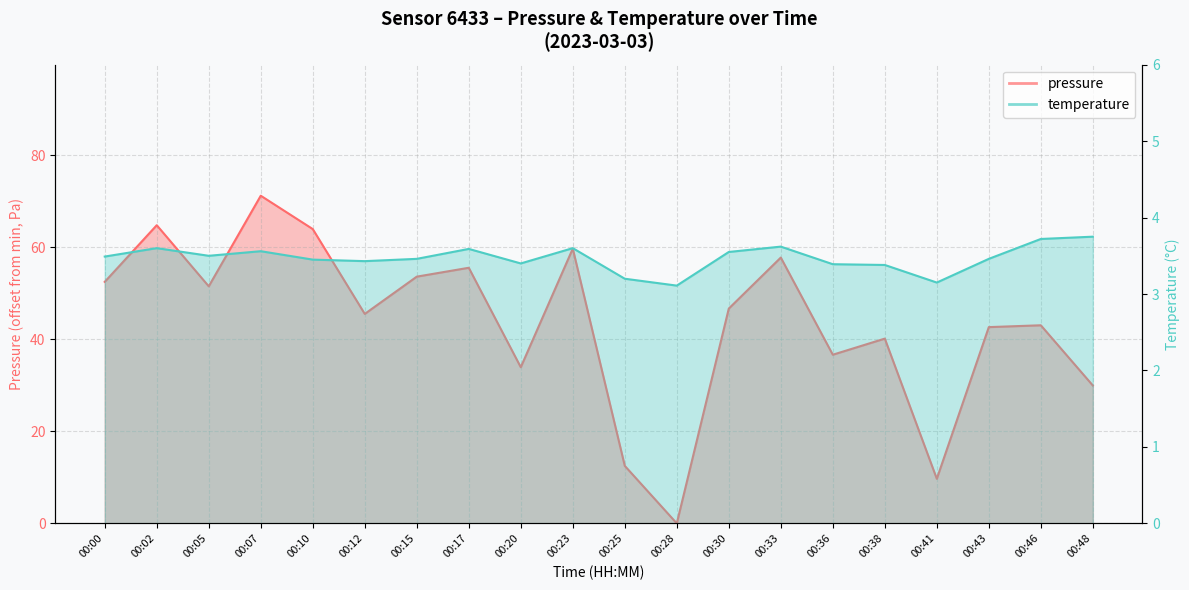

After their last crossing, which series has the higher values: pressure or temperature?

pressure